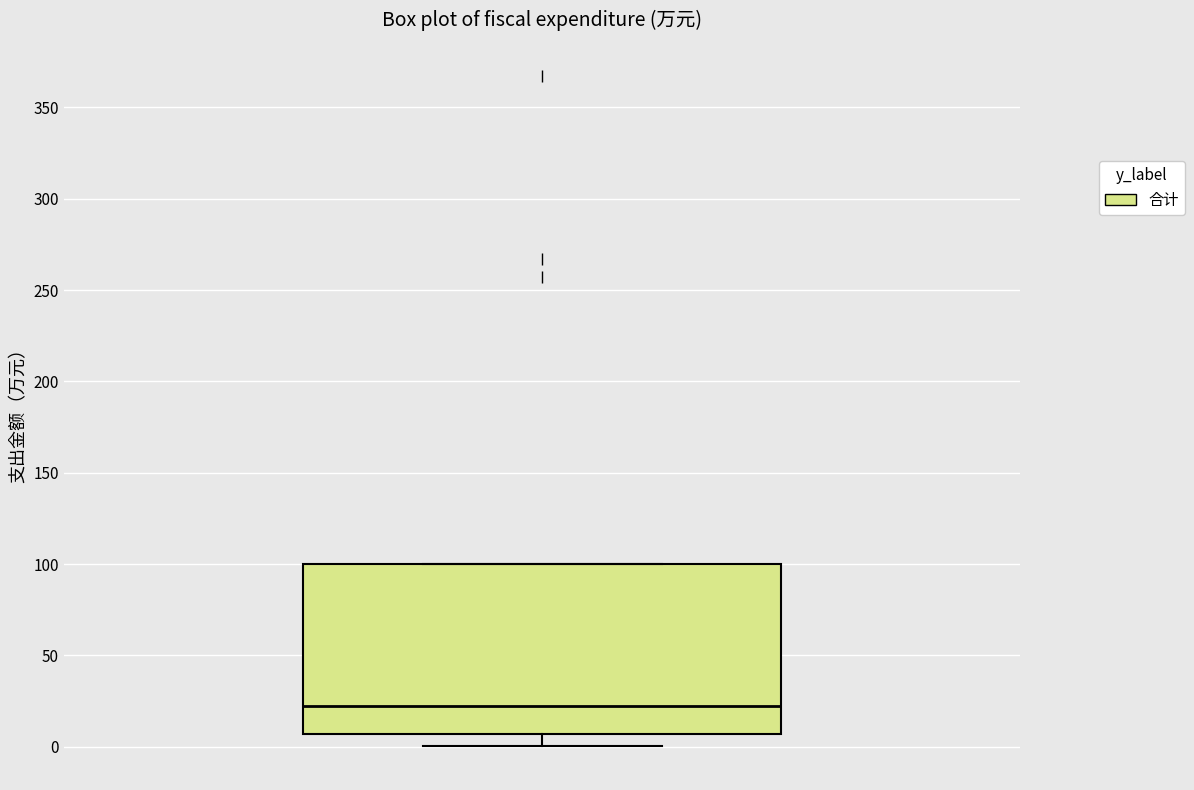

Transcribe this box plot: give where the median line is, the range the box spans, and where the two whiskers end, as read against the y-axis. The values are not printed on the chart, so give them approximately, as read against the axis.

median 20, box 5 to 100, whiskers 0 to 100